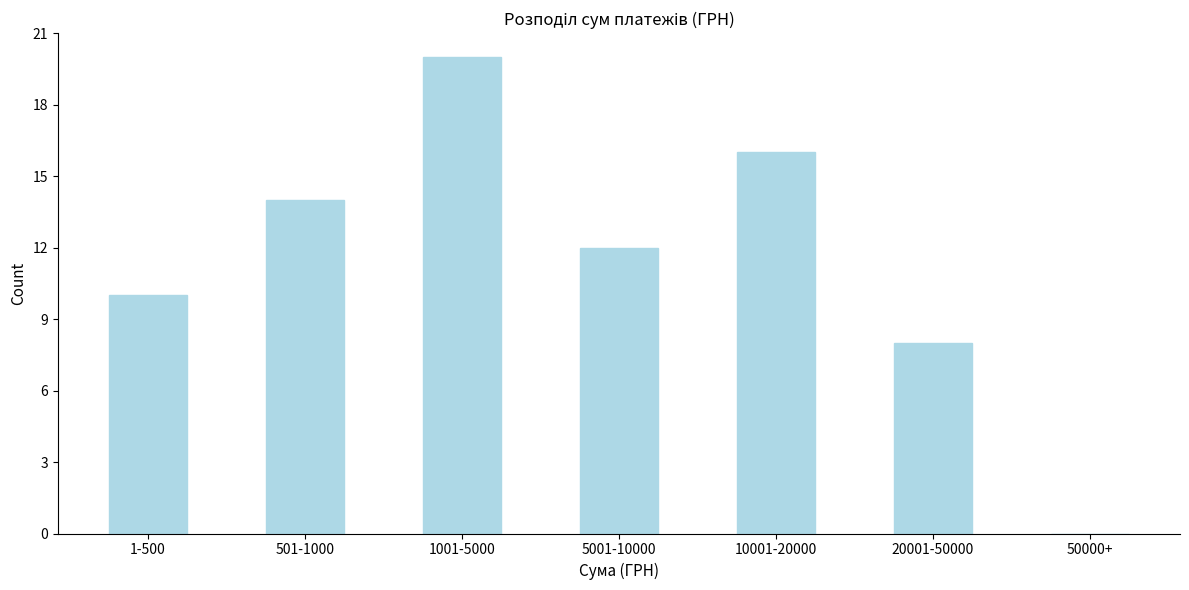

Reading left to right, transcribe all the data shown in this chart.

1-500=10	501-1000=14	1001-5000=20	5001-10000=12	10001-20000=16	20001-50000=8	50000+=0